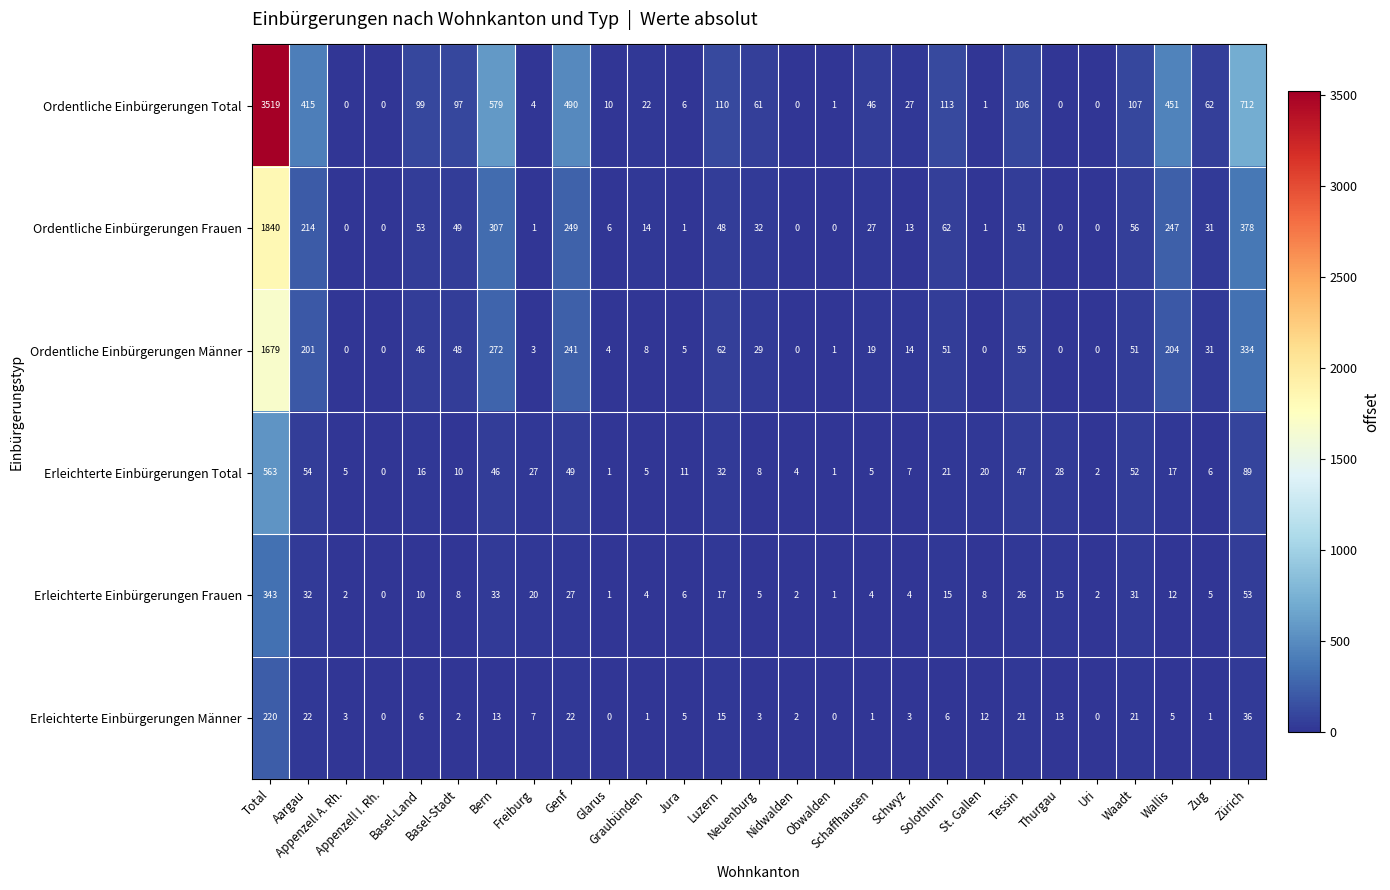

Which series changed the most between Schaffhausen and St. Gallen?

Ordentliche Einbürgerungen Total